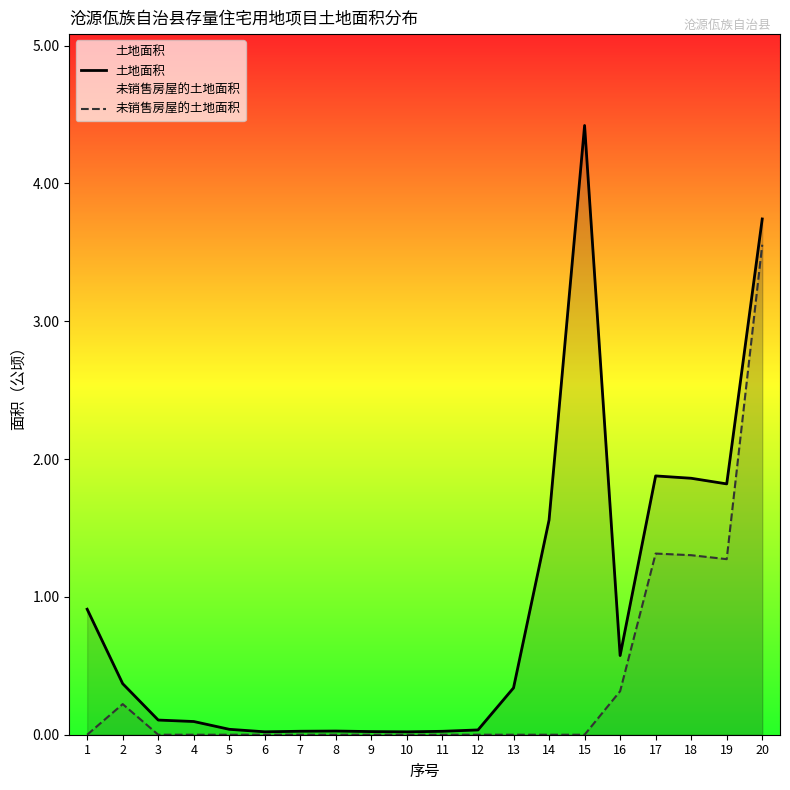

What is the sum of all 未销售房屋的土地面积 values?

8.0